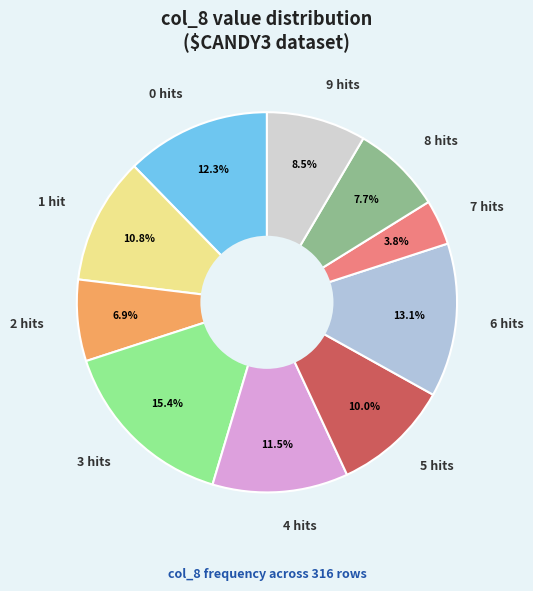

Does 9 hits represent more than half of the total?

No